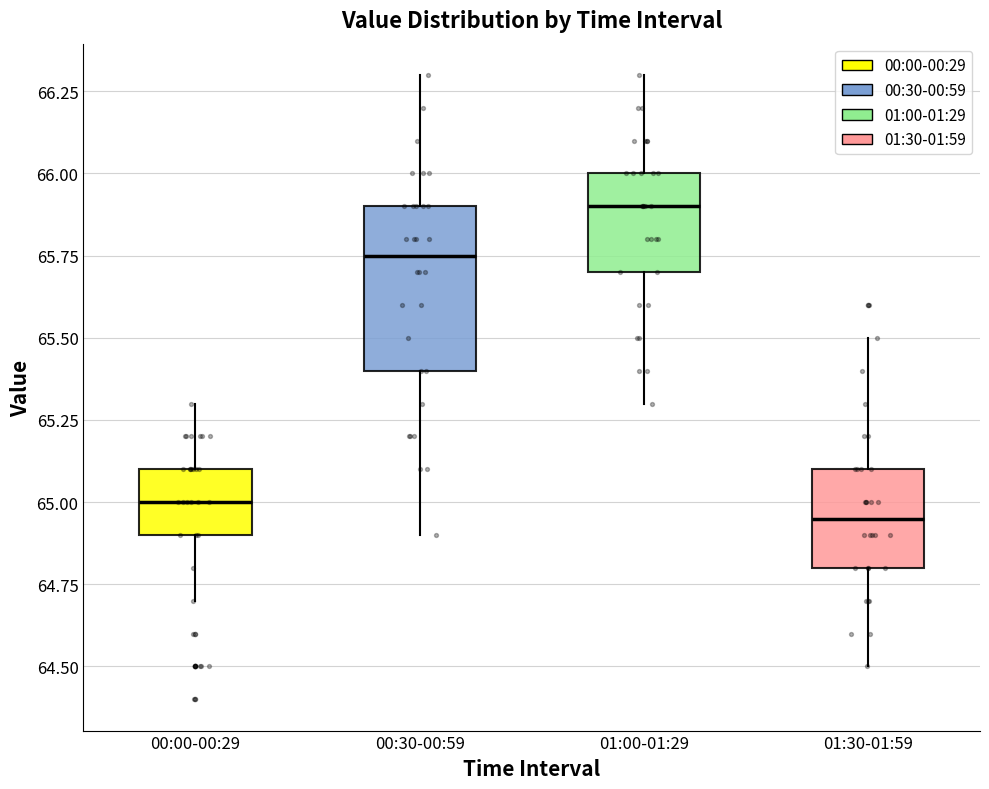

Where is the upper edge of the box for 00:00-00:29 on the y-axis? The values are not printed on the chart, so give them approximately, as read against the axis.

65.10